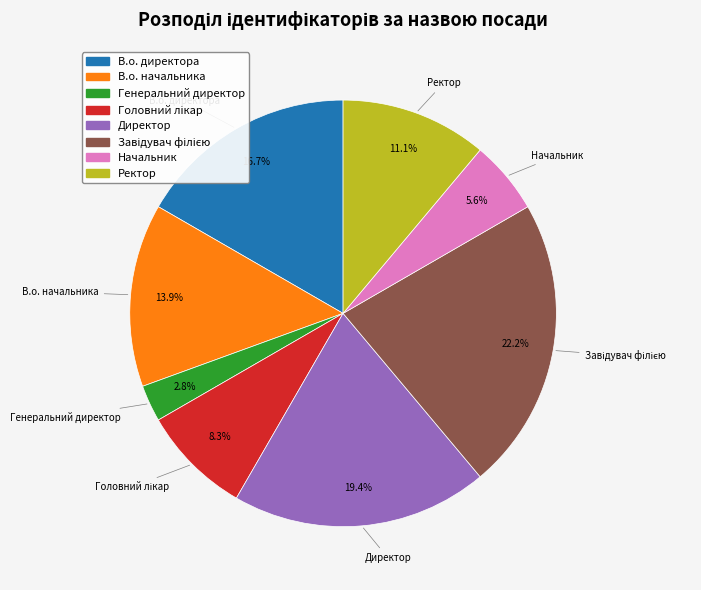

Which slice is the smallest?

Генеральний директор